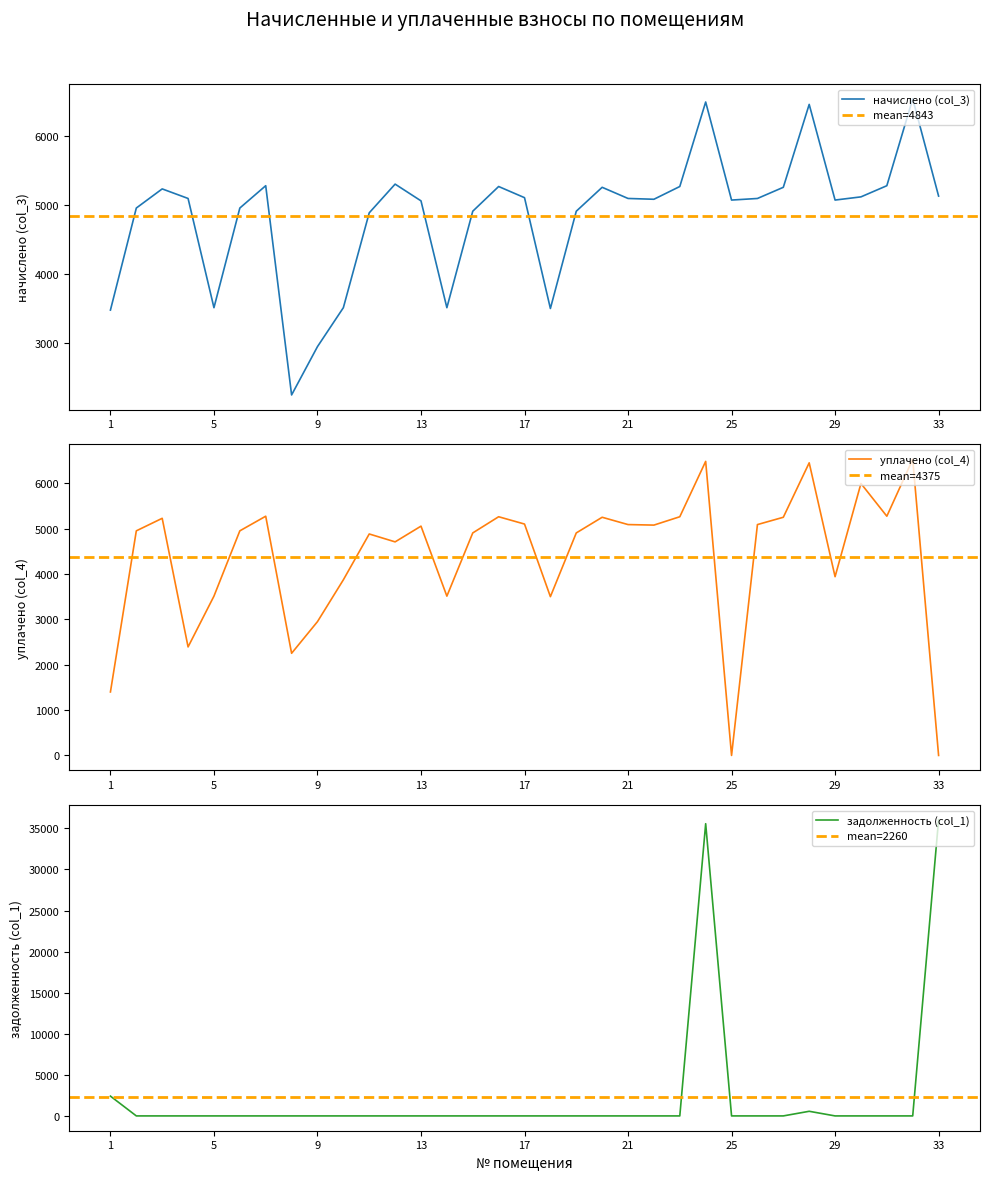

Between 10 and 32, which series saw the biggest shift?

начислено (col_3)